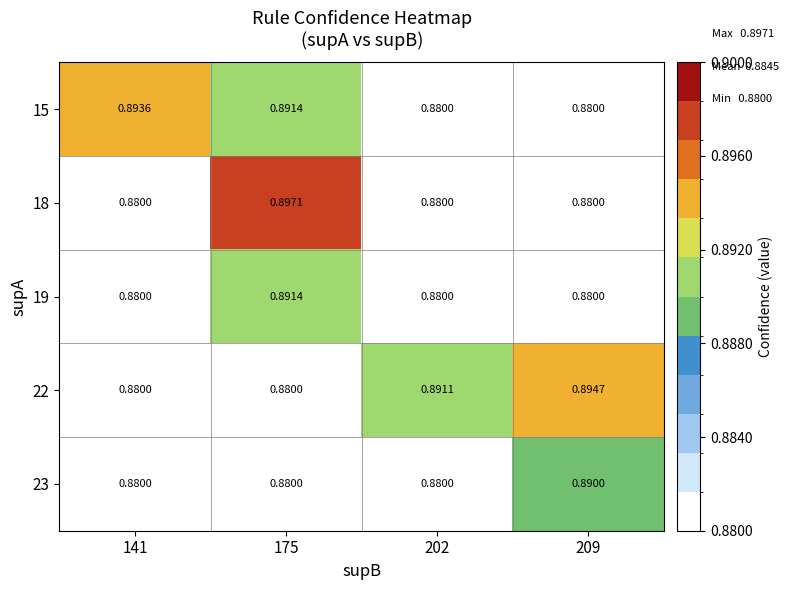

List the series in order of their peak value, lowest first.

23, 19, 15, 22, 18